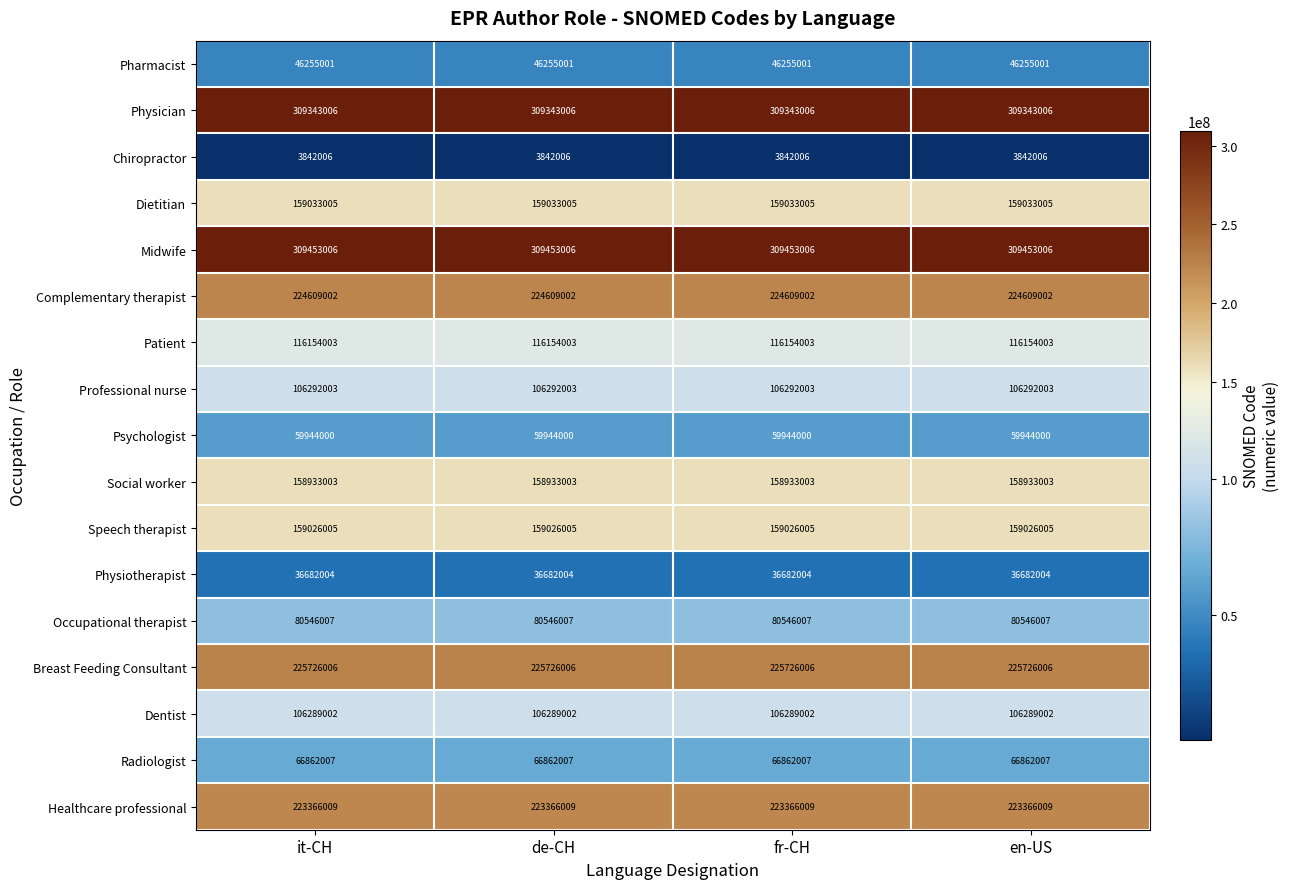

What is the difference between the highest and lowest values at fr-CH?

305611000